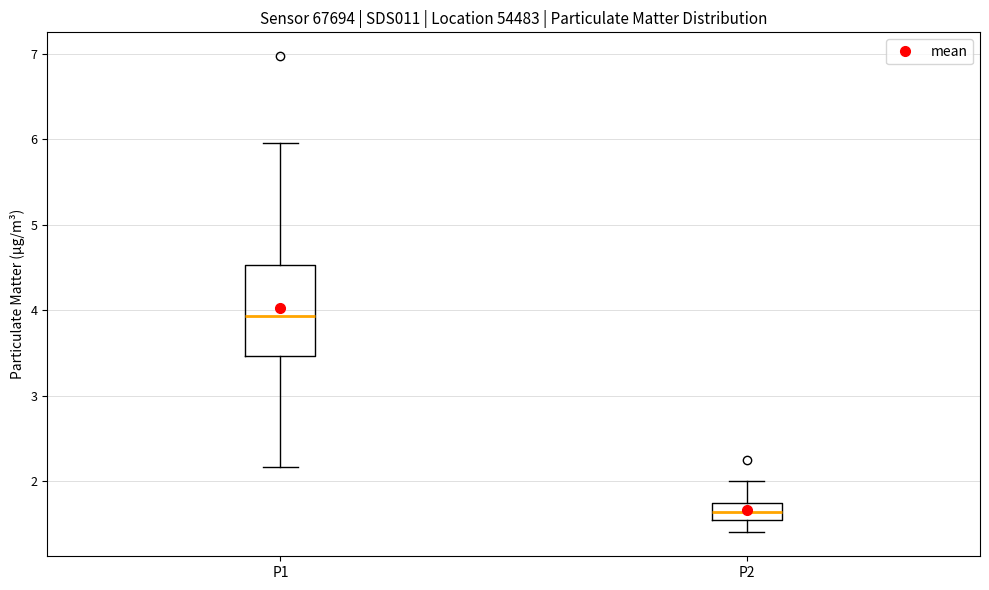

Which box has the highest median line?

P1